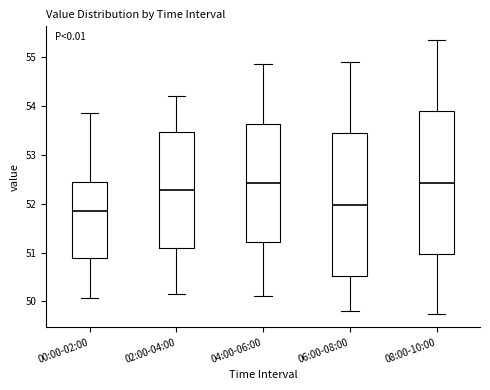

Which box's median line is the lowest?

00:00-02:00